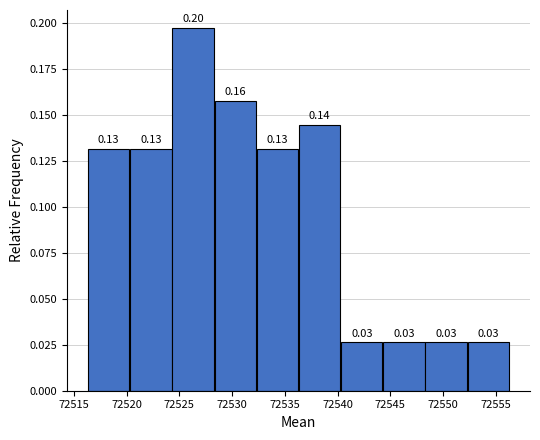

Which range on the x-axis has the tallest bar?

72524.3 to 72528.3